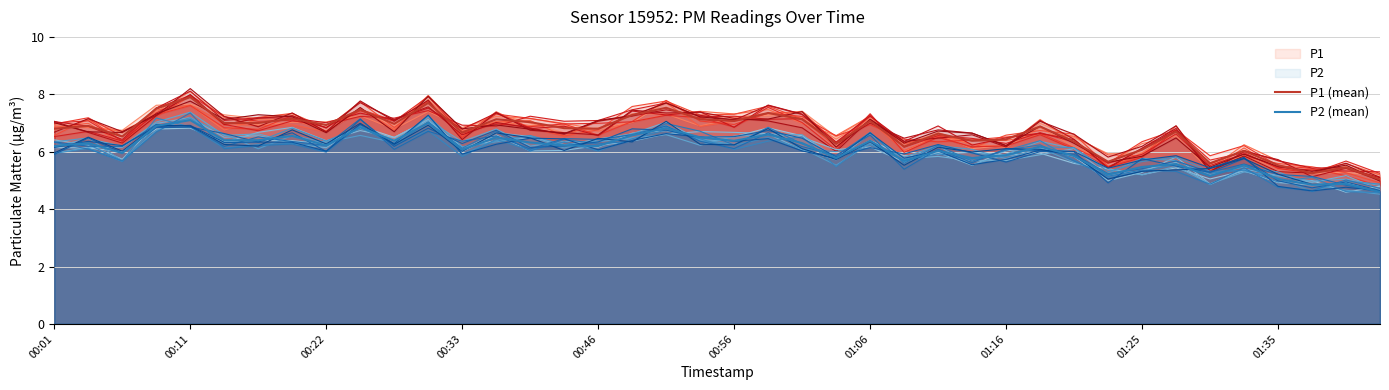

True or false: P1 (mean) has more than 0 interior local peaks.

True